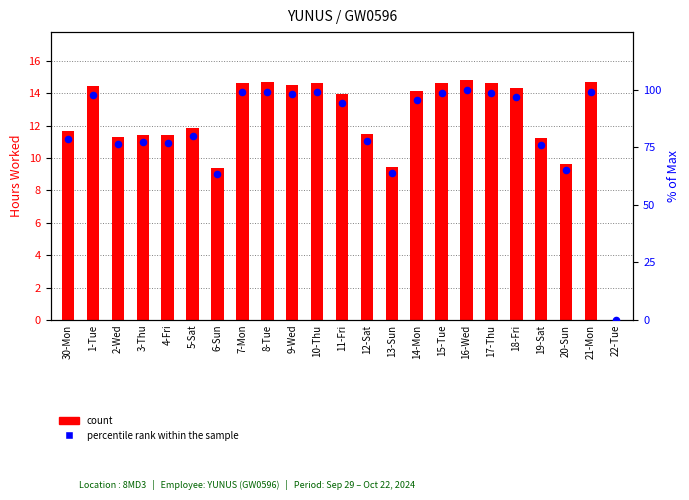

At which category is the sum across all series the highest?

16-Wed